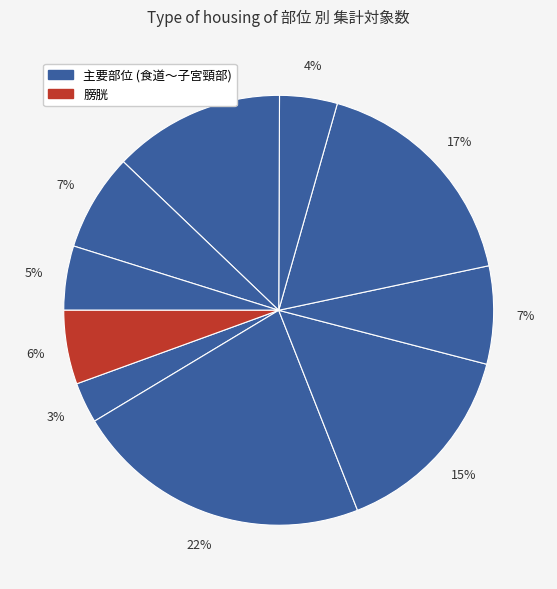

How many slices are in this pie chart?

10